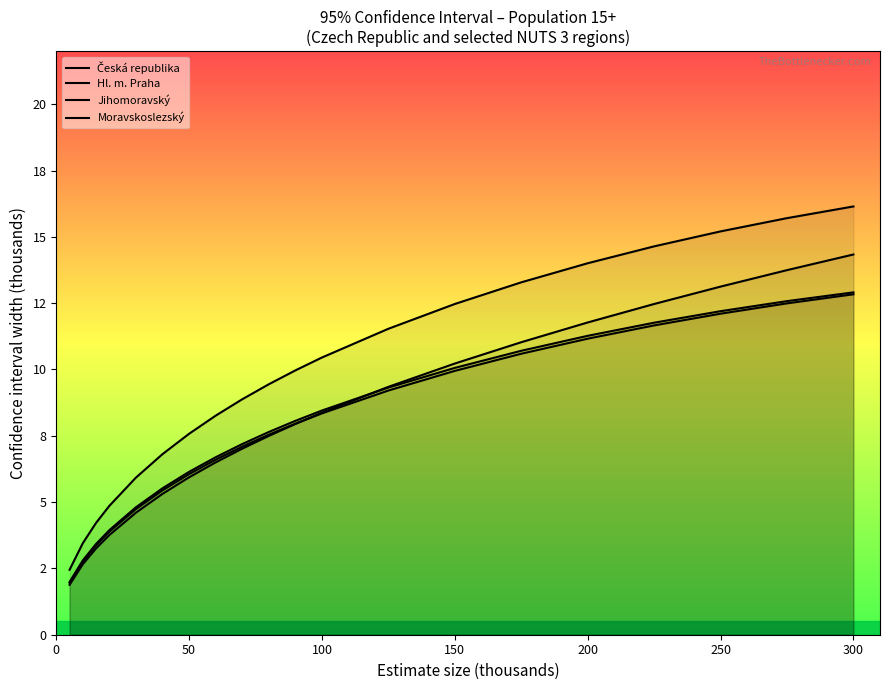

Which series has the largest total across all categories?

Hl. m. Praha